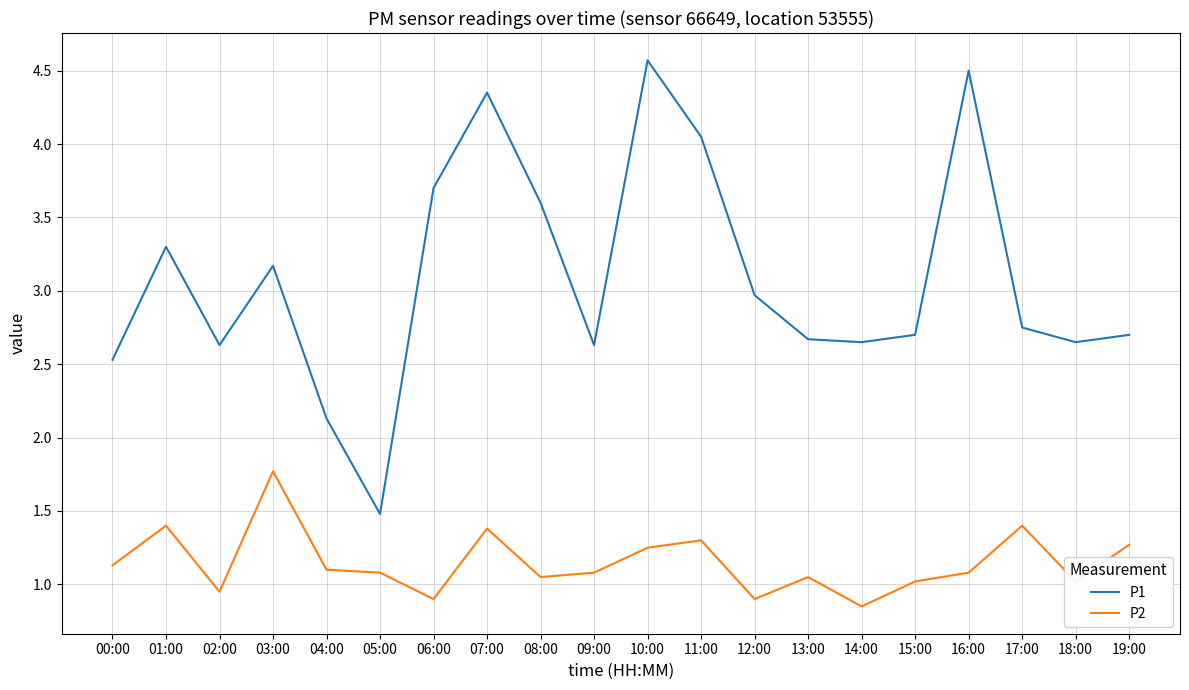

What is the sum of all P1 values?

61.7